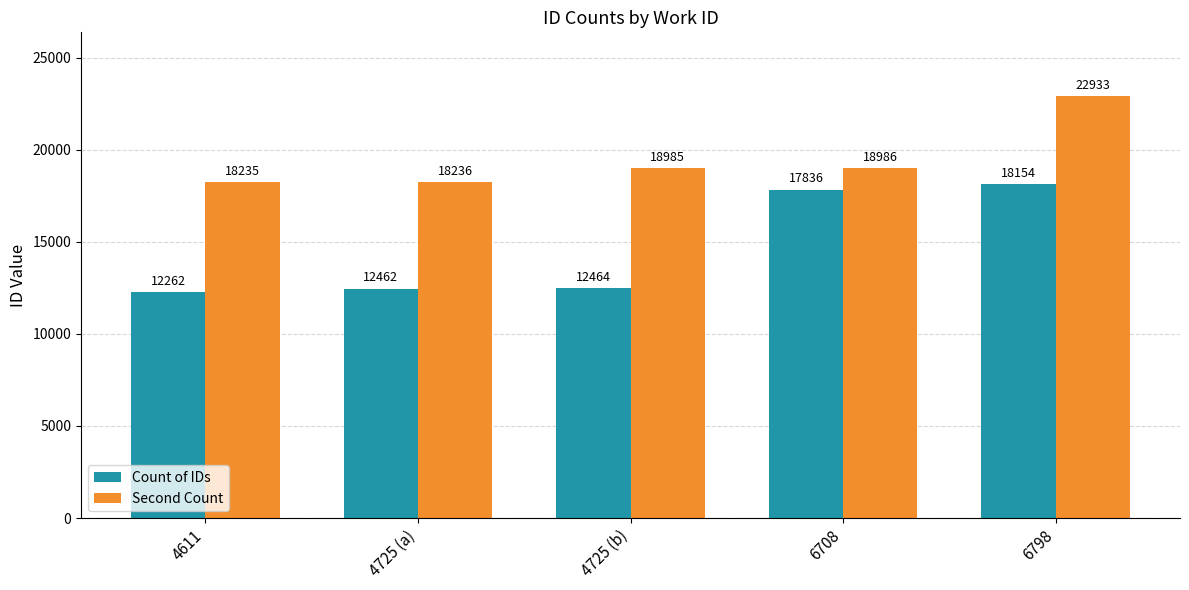

What is the difference between the second highest and second lowest values in the Second Count series?

750